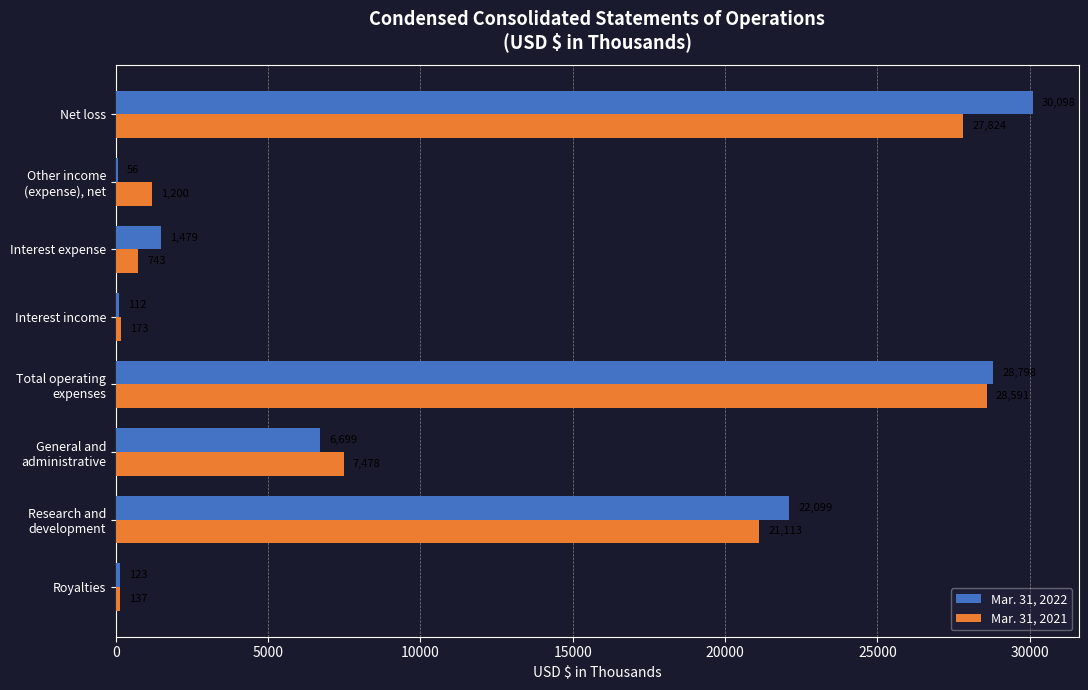

What is the total value across all series at Net loss?

57922